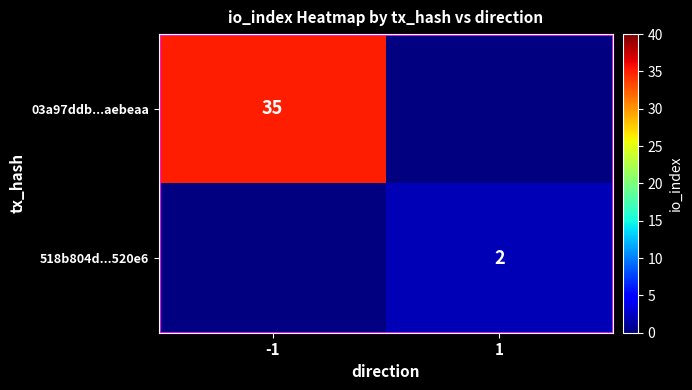

The value of 518b804d...520e6 at 1 is 3. True or false?

False